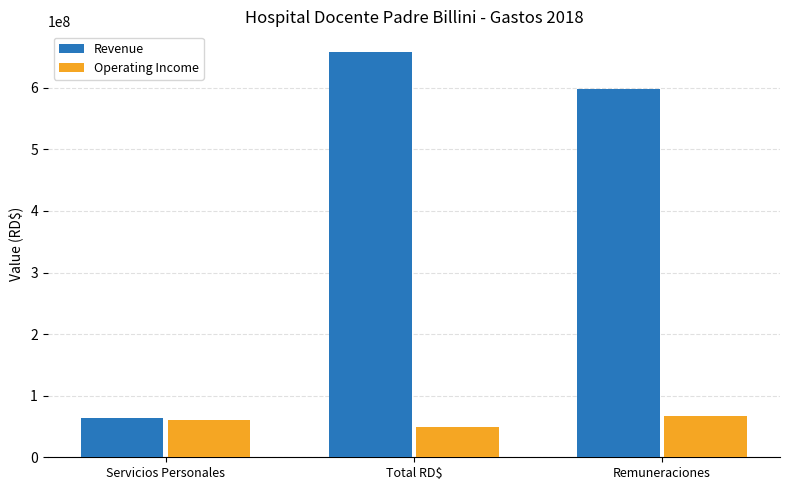

The value of Revenue at Total RD$ is 1107234355.8. True or false?

False